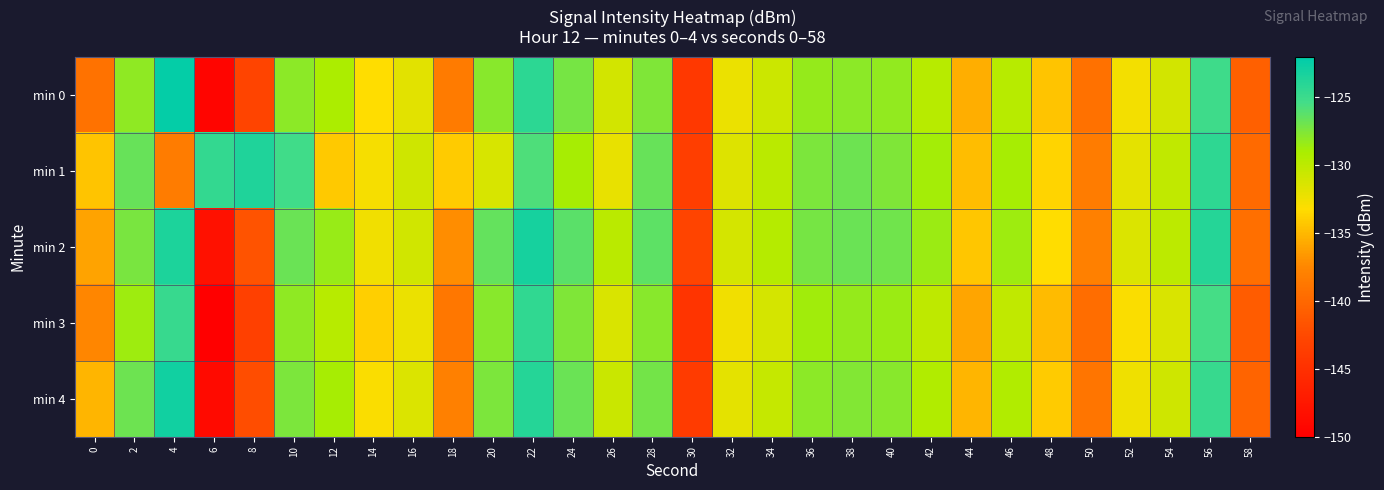

Reading left to right, extract all data points from this chart.

min 0: 0=-139.1	2=-128.1	4=-122.2	6=-149.4	8=-143.0	10=-128.0	12=-129.2	14=-133.2	16=-131.8	18=-138.4	20=-127.8	22=-124.2	24=-127.1	26=-131.0	28=-127.5	30=-144.2	32=-132.2	34=-130.7	36=-128.3	38=-127.9	40=-128.2	42=-129.7	44=-135.5	46=-129.8	48=-134.4	50=-139.2	52=-132.7	54=-131.1	56=-125.1	58=-140.6
min 1: 0=-134.5	2=-126.6	4=-138.3	6=-124.5	8=-123.5	10=-125.2	12=-134.2	14=-132.8	16=-130.9	18=-134.1	20=-131.2	22=-125.8	24=-128.9	26=-132.1	28=-126.7	30=-143.5	32=-131.6	34=-129.8	36=-127.4	38=-126.9	40=-127.5	42=-128.8	44=-134.7	46=-128.9	48=-133.6	50=-138.4	52=-131.9	54=-130.2	56=-124.3	58=-139.8
min 2: 0=-136.1	2=-127.3	4=-123.5	6=-148.2	8=-141.7	10=-126.8	12=-128.4	14=-132.6	16=-130.9	18=-137.2	20=-126.5	22=-123.1	24=-126.2	26=-129.8	28=-126.3	30=-143.0	32=-131.1	34=-129.6	36=-127.2	38=-126.8	40=-127.0	42=-128.5	44=-134.3	46=-128.6	48=-133.2	50=-138.0	52=-131.5	54=-129.9	56=-123.9	58=-139.4
min 3: 0=-137.5	2=-128.6	4=-124.8	6=-150.1	8=-143.4	10=-128.1	12=-129.7	14=-133.9	16=-132.2	18=-138.8	20=-127.9	22=-124.5	24=-127.5	26=-131.3	28=-127.8	30=-144.6	32=-132.6	34=-131.1	36=-128.7	38=-128.3	40=-128.5	42=-130.0	44=-135.9	46=-130.1	48=-134.8	50=-139.6	52=-133.0	54=-131.4	56=-125.4	58=-141.0
min 4: 0=-135.2	2=-126.9	4=-122.9	6=-148.8	8=-142.2	10=-127.4	12=-128.9	14=-133.0	16=-131.5	18=-138.0	20=-127.4	22=-123.9	24=-126.8	26=-130.6	28=-127.1	30=-143.8	32=-131.9	34=-130.4	36=-128.0	38=-127.6	40=-127.8	42=-129.4	44=-135.2	46=-129.4	48=-134.1	50=-138.9	52=-132.4	54=-130.8	56=-124.8	58=-140.3